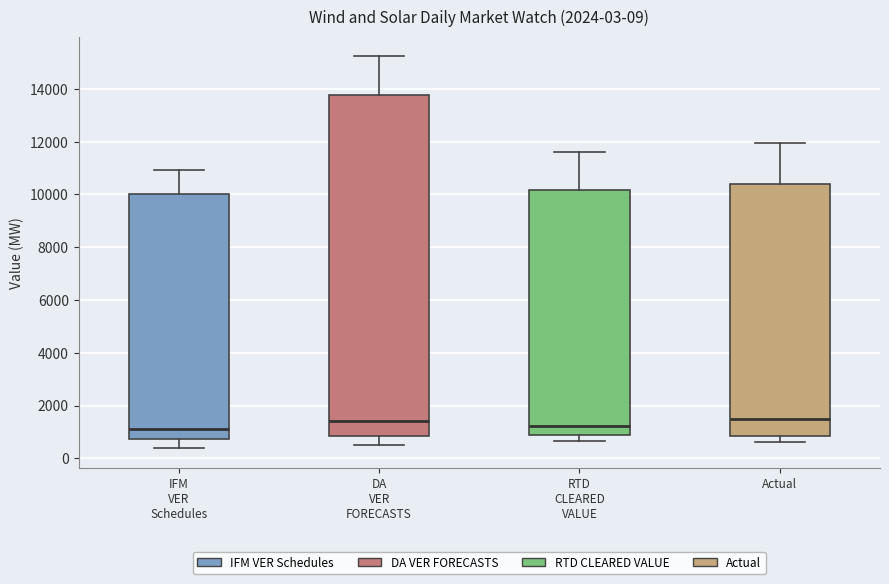

Which box is the tallest, from its lower edge to its upper edge?

DA VER FORECASTS